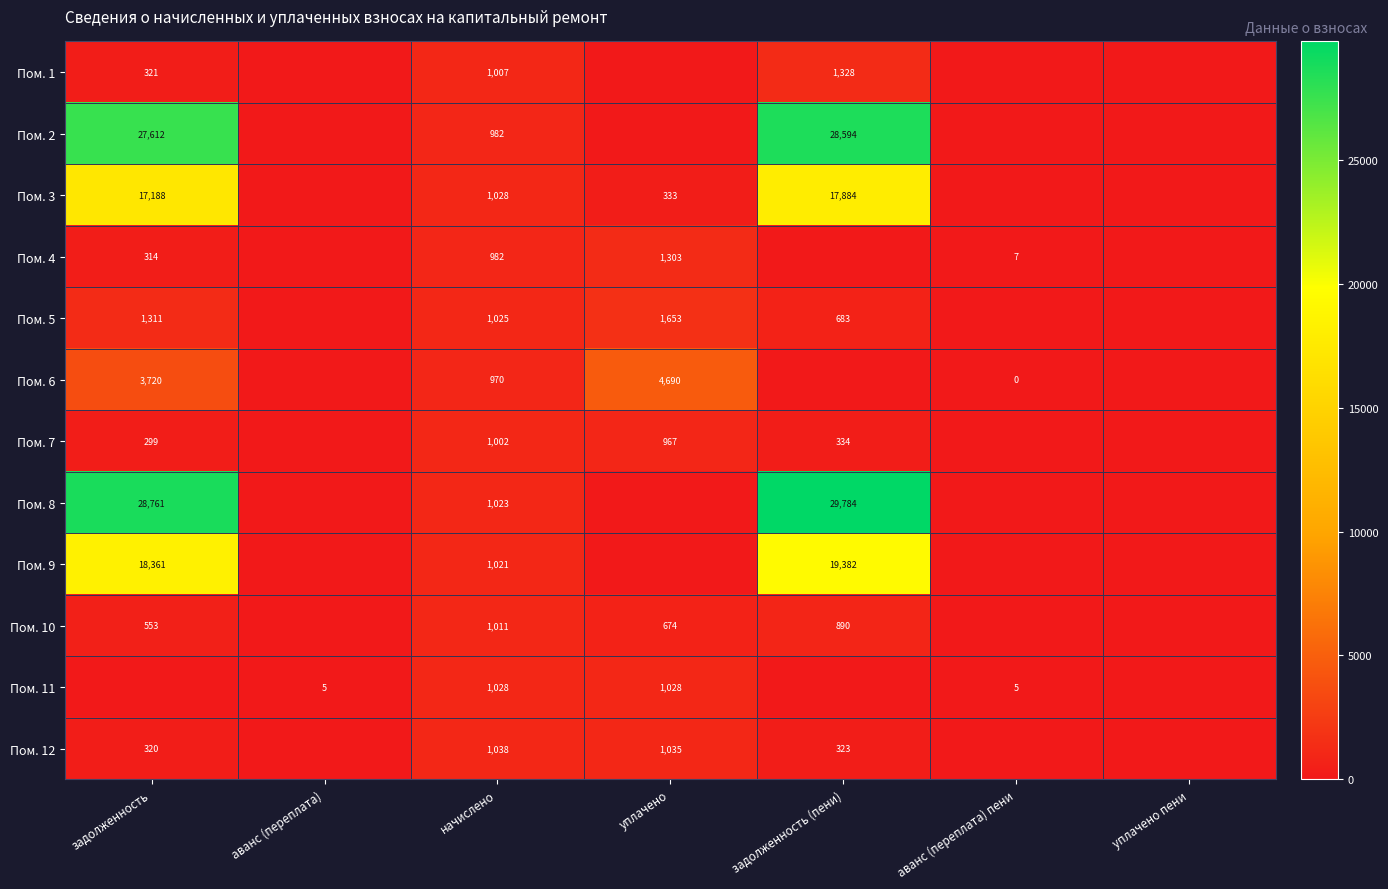

The Пом. 12 series shows 320 at задолженность. True or false?

True